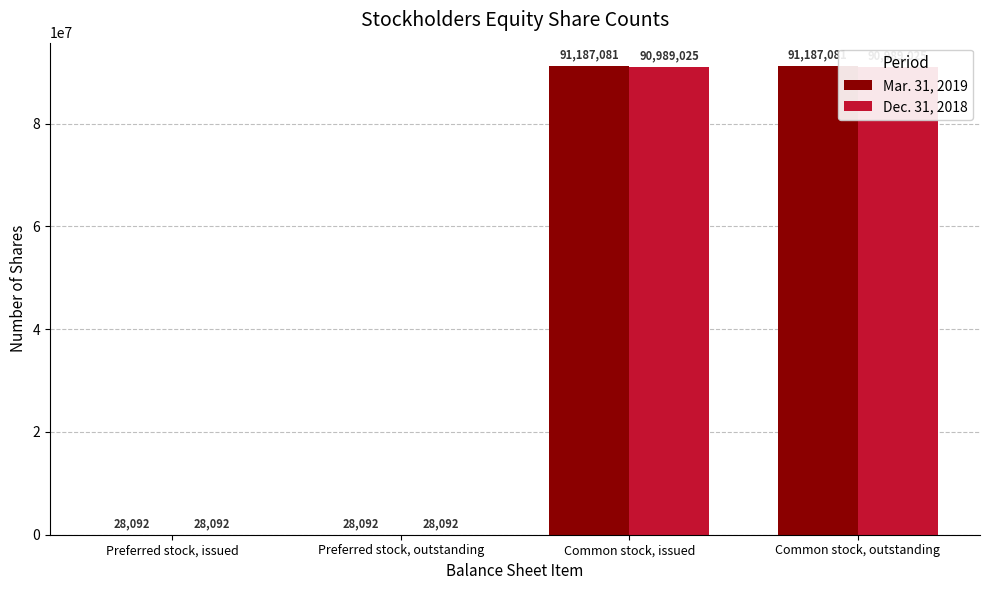

Read the Mar. 31, 2019 value at Common stock, outstanding, to the nearest 50.

91187100